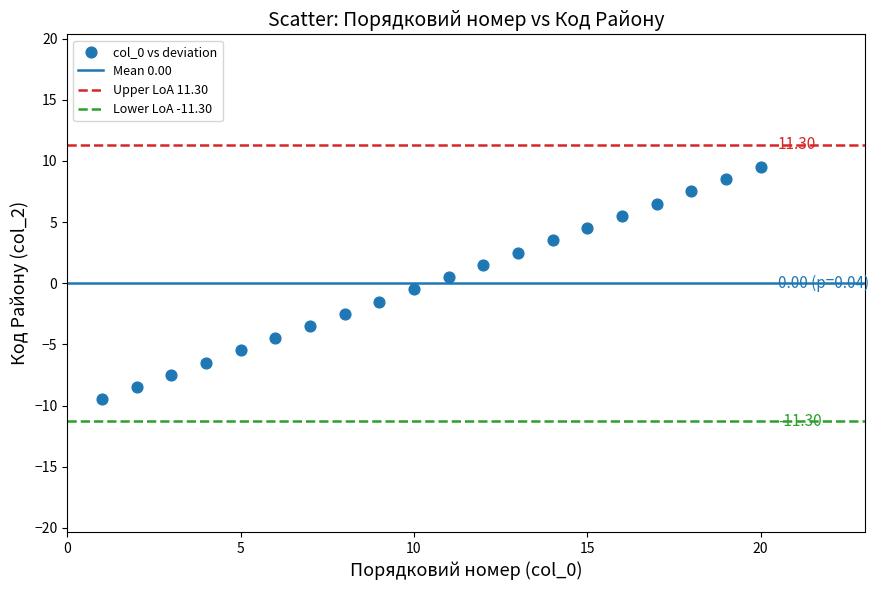

What is the range of Y values (max minus min)?

19.0